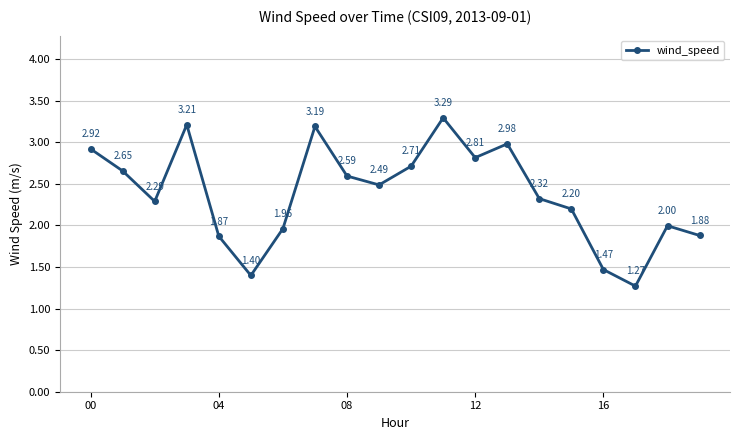

What is the sum of all values?

47.5